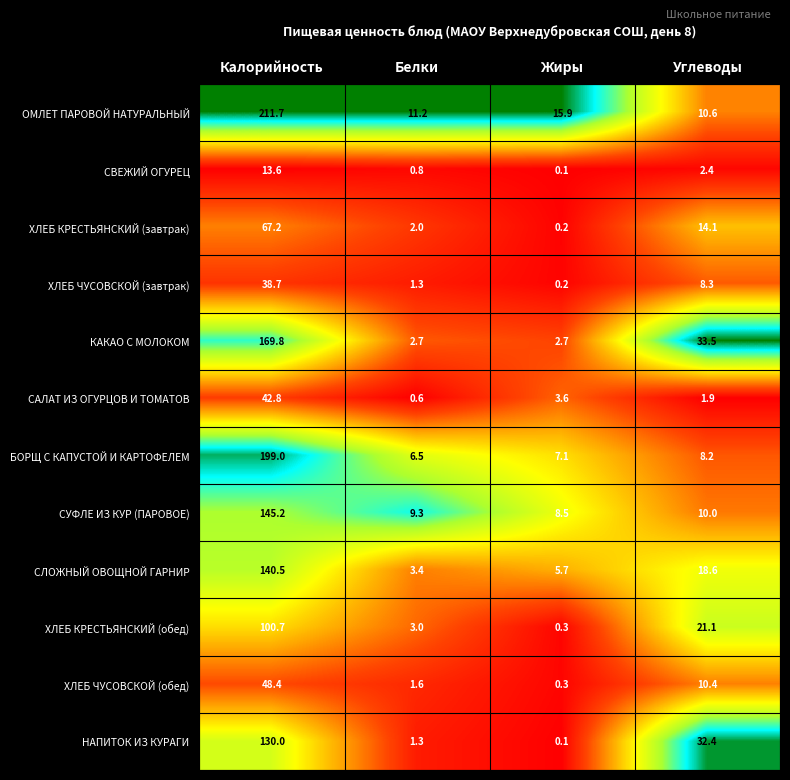

The value of СУФЛЕ ИЗ КУР (ПАРОВОЕ) at Жиры is 2.6. True or false?

False